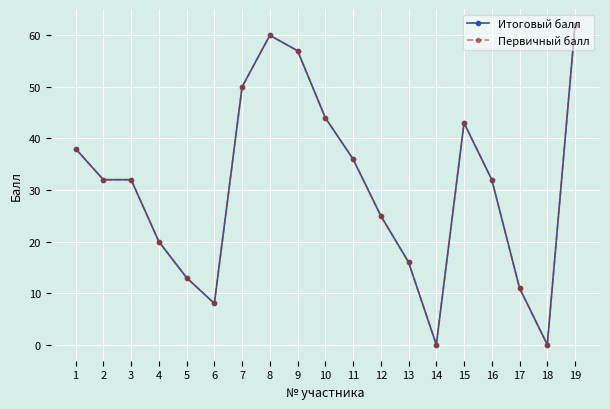

Reading left to right, extract all data points from this chart.

Итоговый балл: 38	32	32	20	13	8	50	60	57	44	36	25	16	0	43	32	11	0	62
Первичный балл: 38	32	32	20	13	8	50	60	57	44	36	25	16	0	43	32	11	0	62